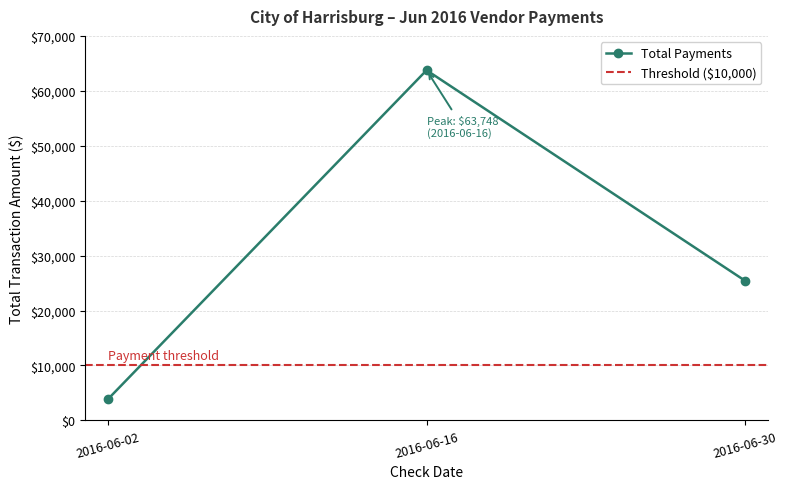

What is the maximum value for Total Payments?

63747.7